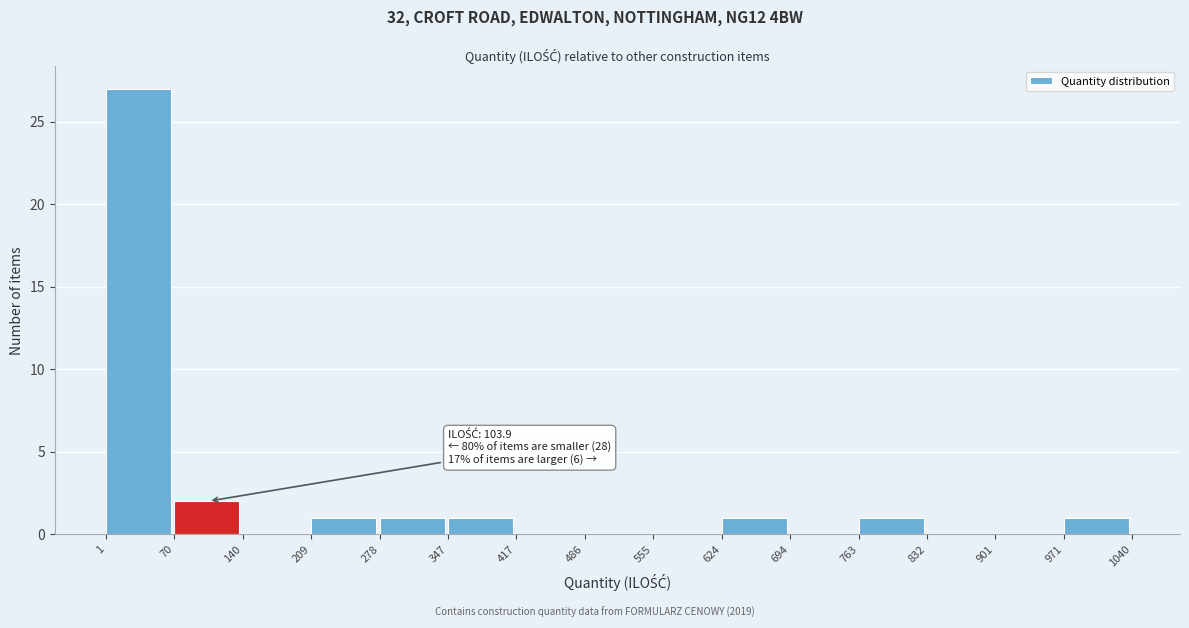

Over which range of the x-axis is the bar tallest?

1 to 70